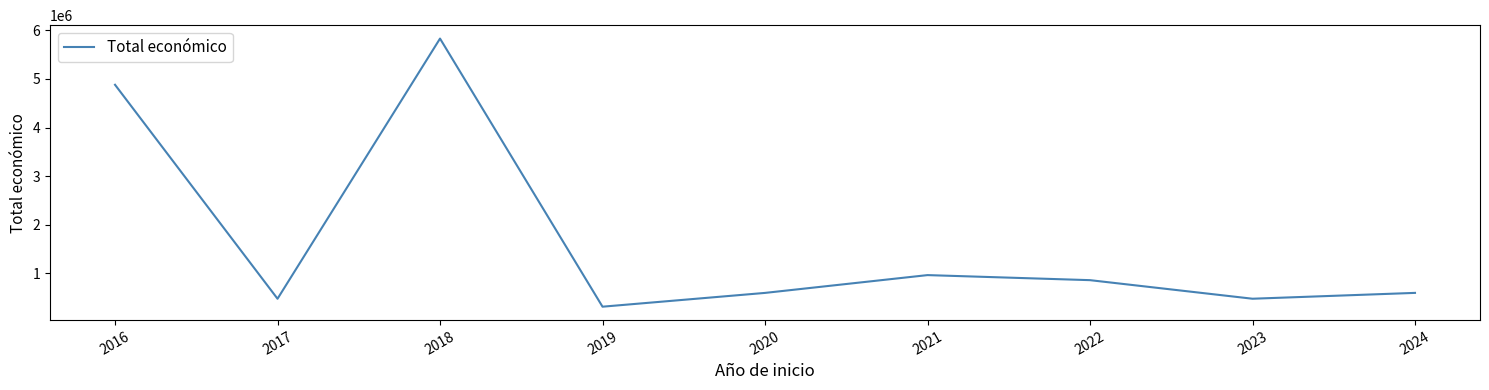

What is the approximate value at 2016, to the nearest 100?

4878900